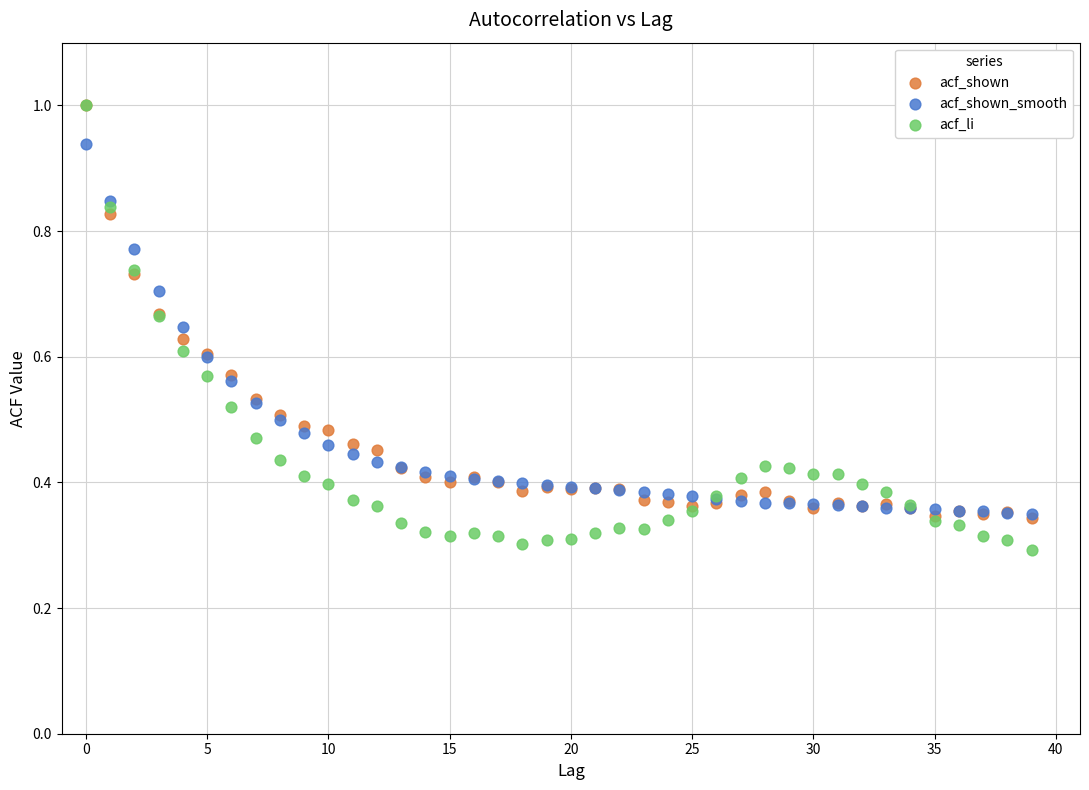

What are all the series names shown in the legend?

acf_shown, acf_shown_smooth, acf_li